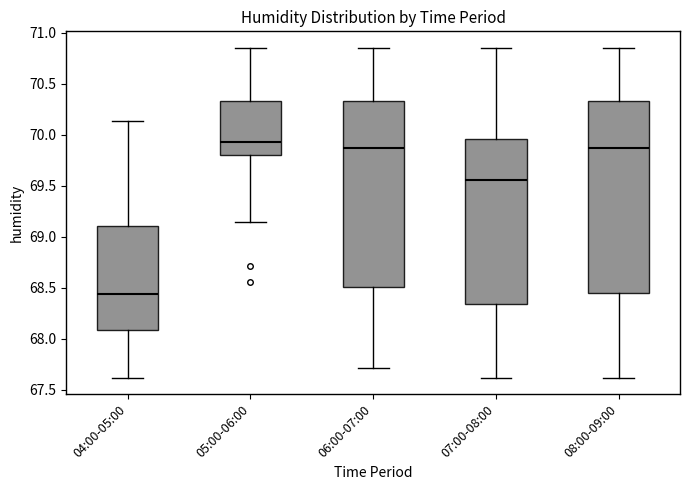

Where is the lower edge of the box for 06:00-07:00 on the y-axis? The values are not printed on the chart, so give them approximately, as read against the axis.

68.50